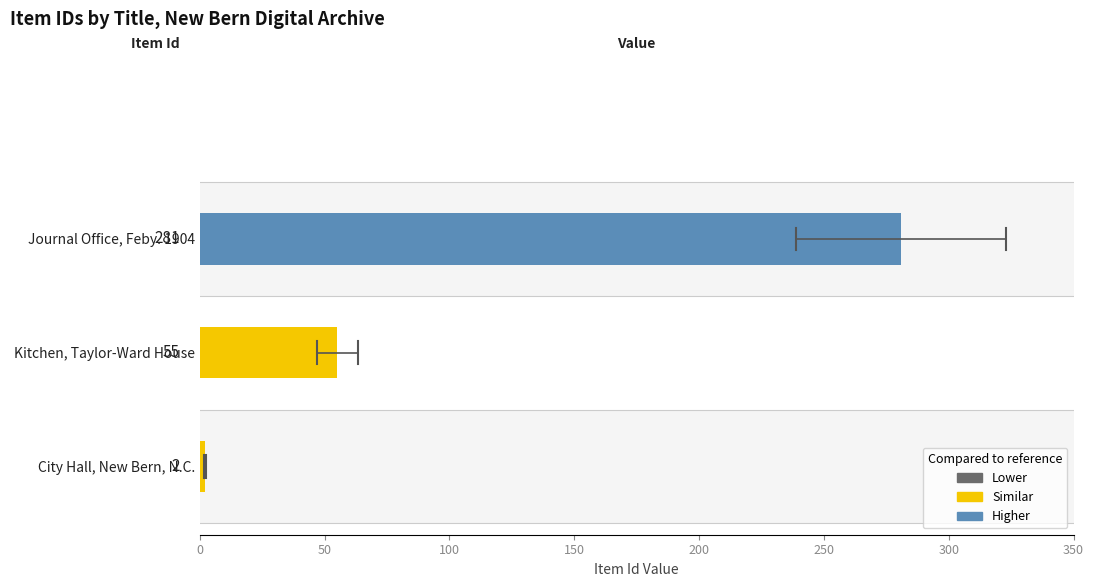

Count the values in the range 2 to 281.

3